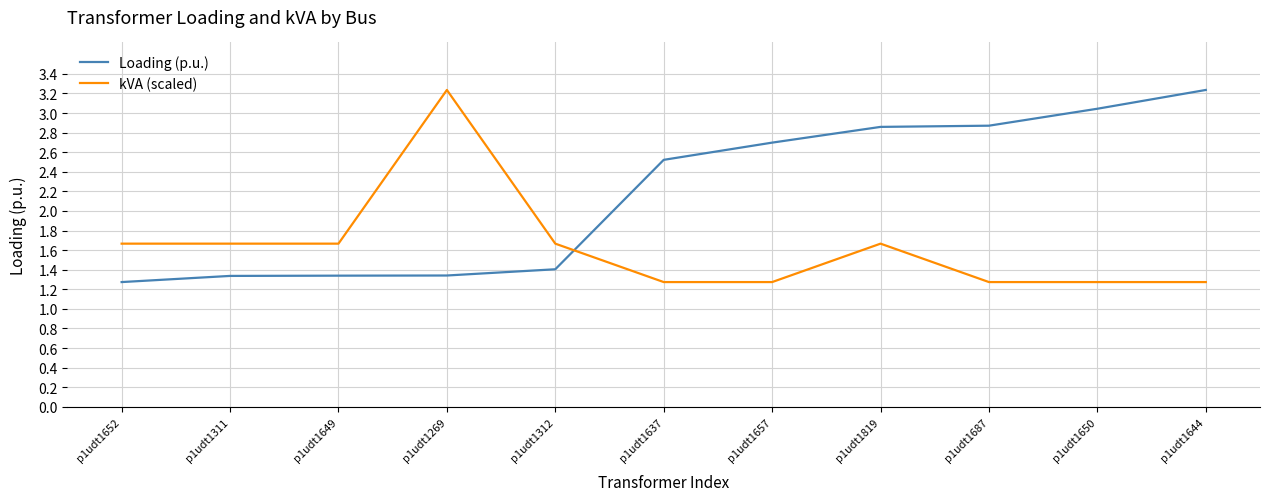

What are all the series names shown in the legend?

Loading (p.u.), kVA (scaled)